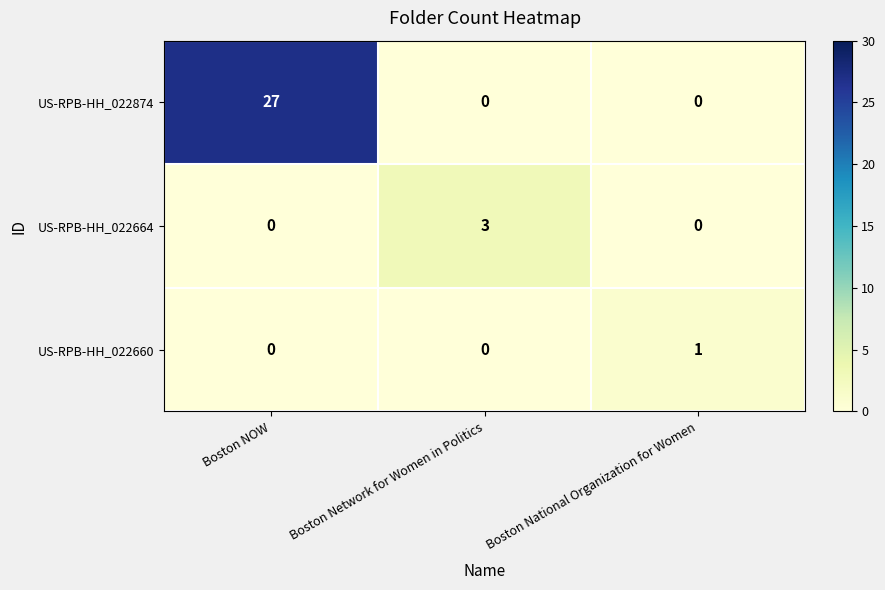

Count the US-RPB-HH_022874 values in the range 0 to 27.

3